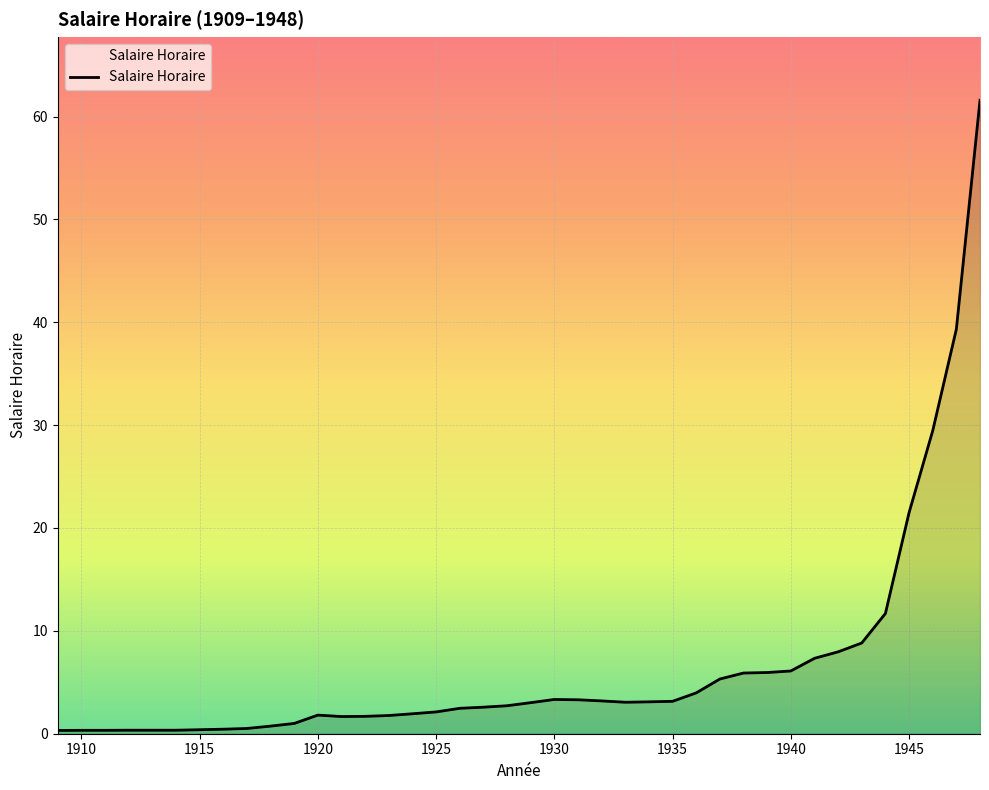

Does the chart have visible grid lines?

Yes